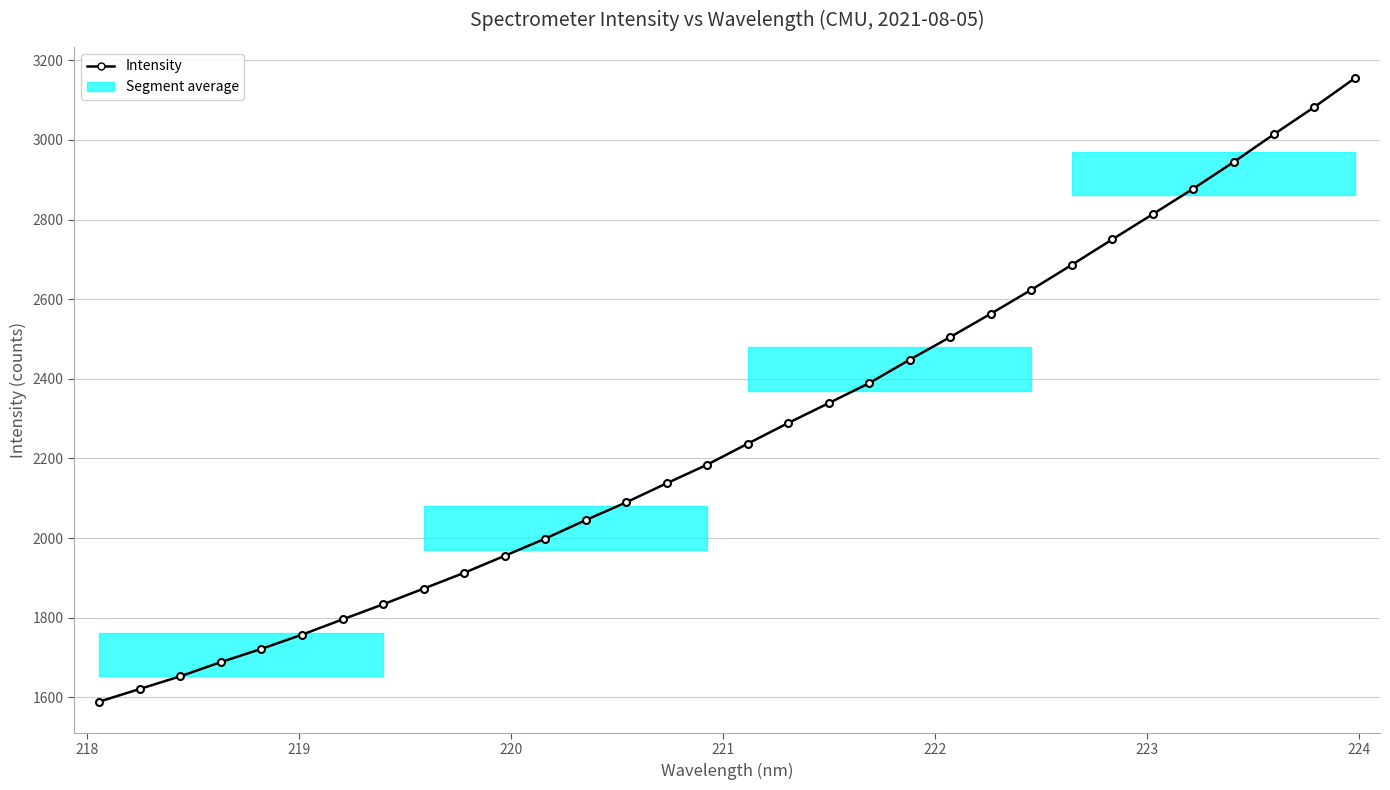

What is the value of the 9th point from the left?

1873.1